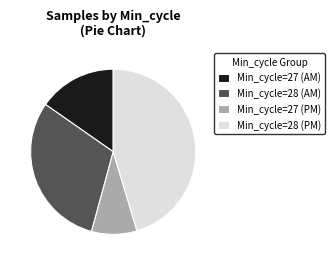

What is the smallest slice in the pie chart?

Min_cycle=27 (PM)